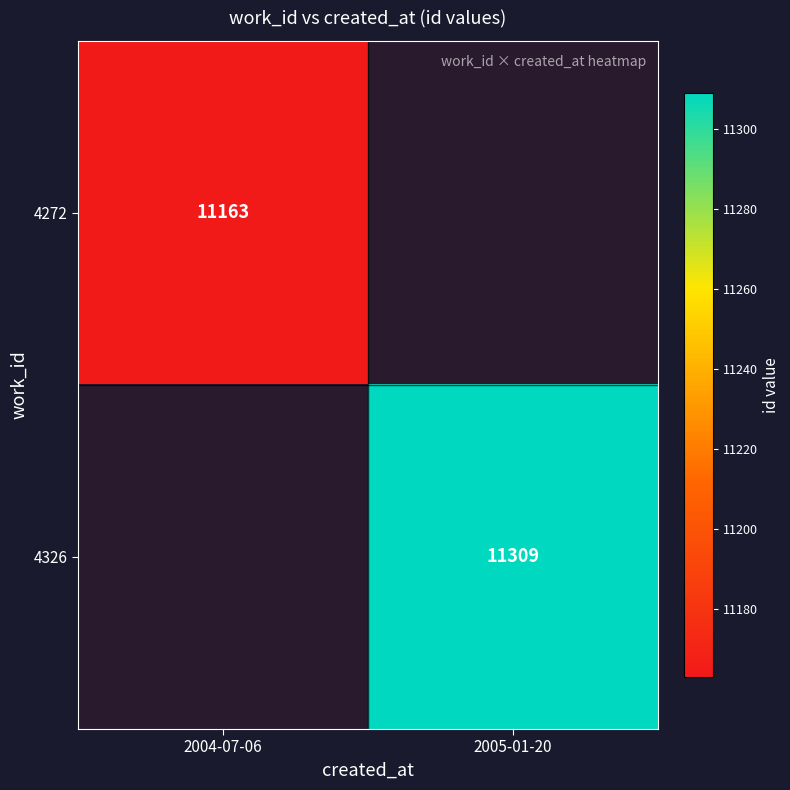

The value of 4326 at 2005-01-20 is 11309. True or false?

True